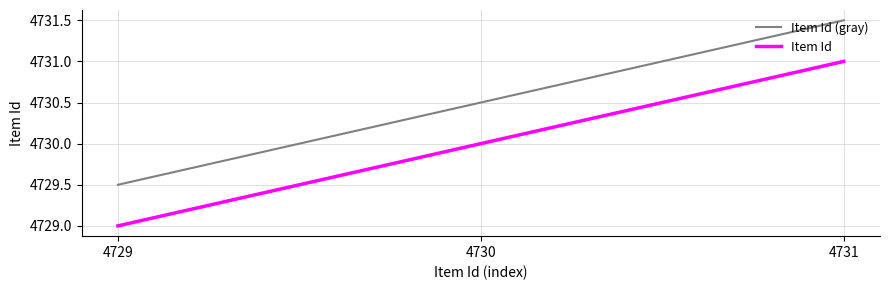

What is the difference between the maximum and minimum values in the Item Id (gray) series?

2.0